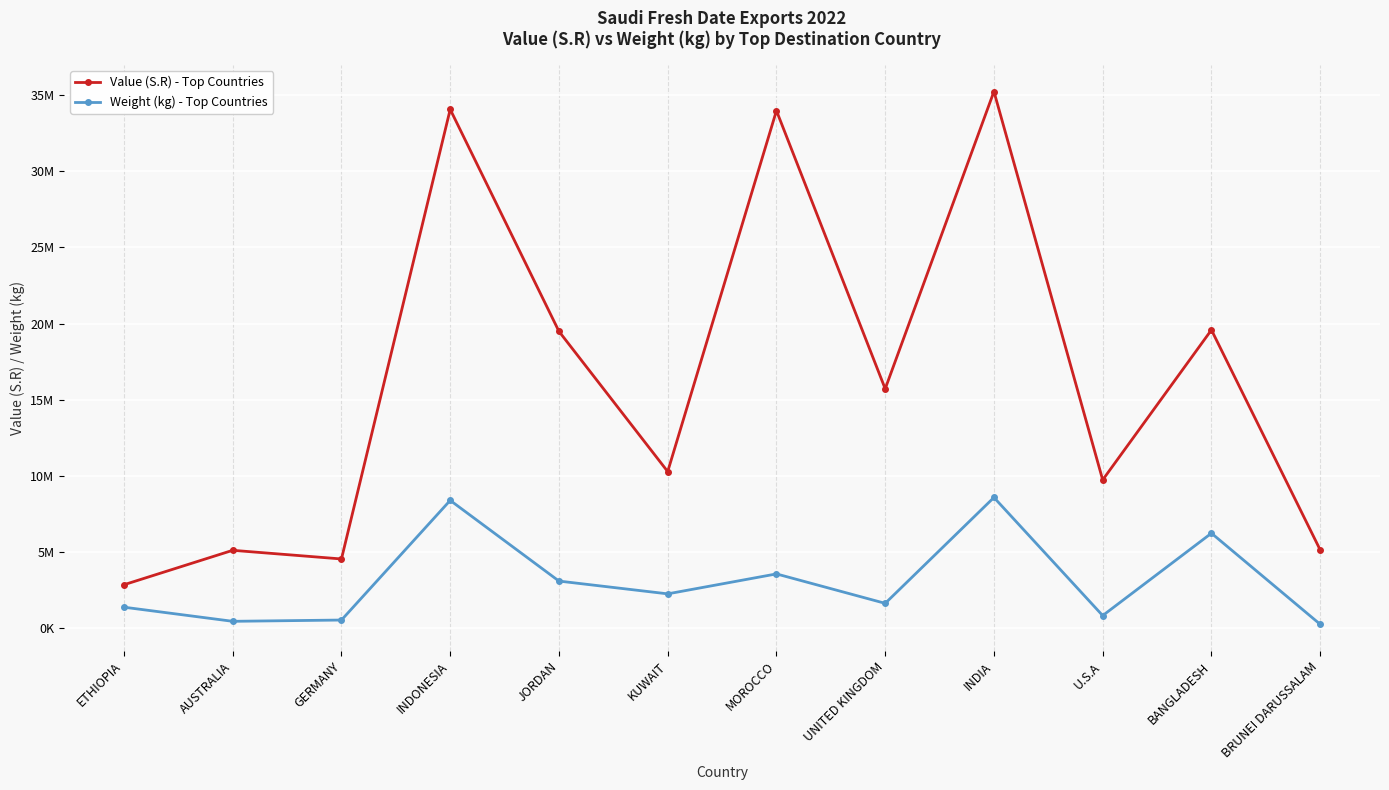

What are all the series names shown in the legend?

Value (S.R) - Top Countries, Weight (kg) - Top Countries